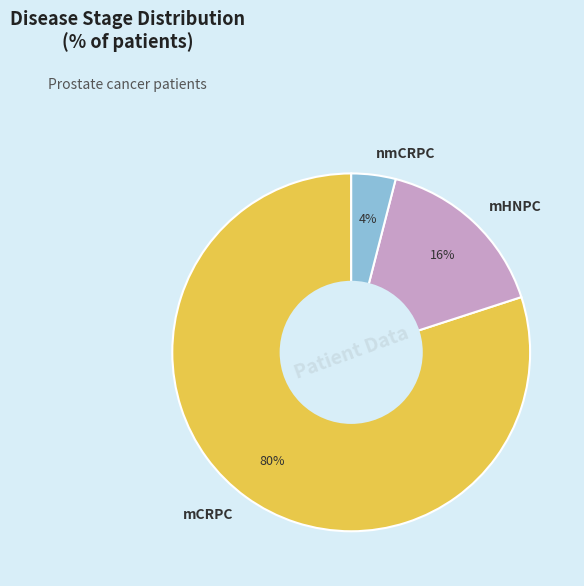

What is the majority slice?

mCRPC